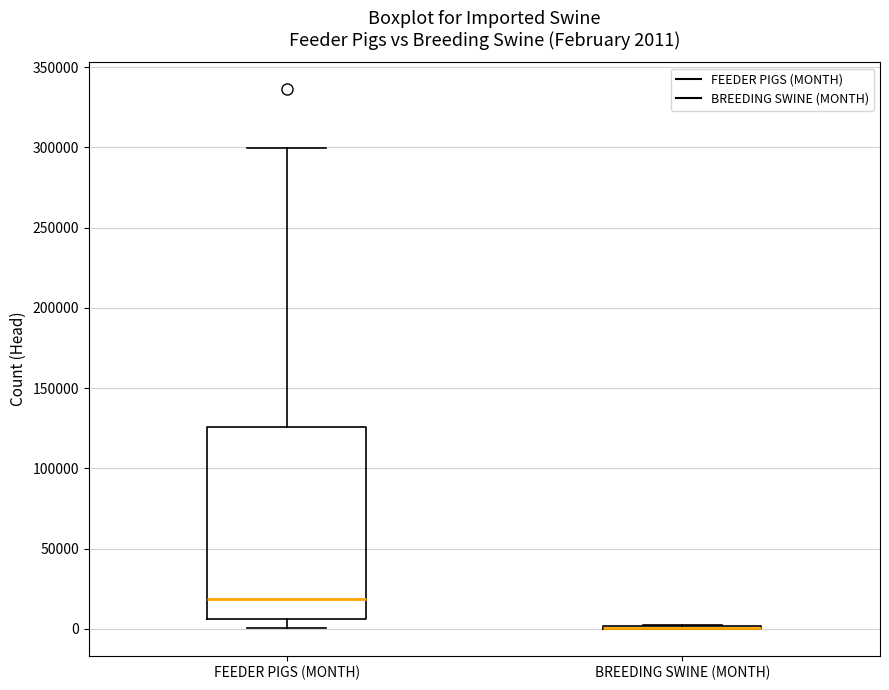

Comparing the boxes themselves (not the whiskers), which one is the tallest?

FEEDER PIGS (MONTH)